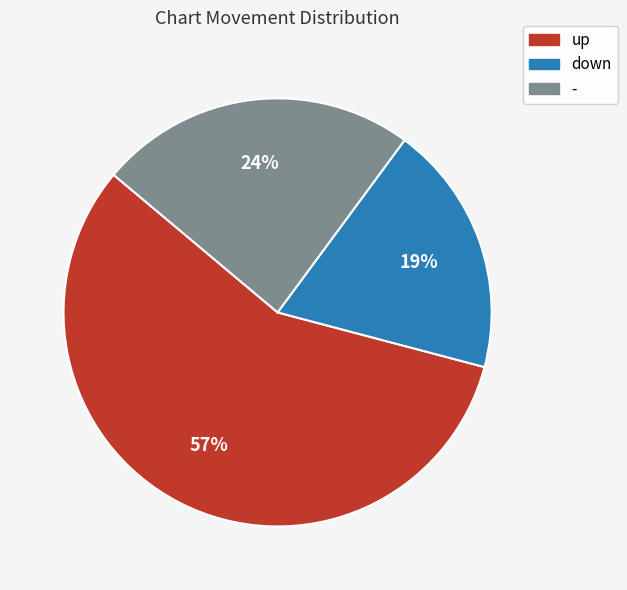

Approximately how many times larger is the value at down compared to up?

0.3